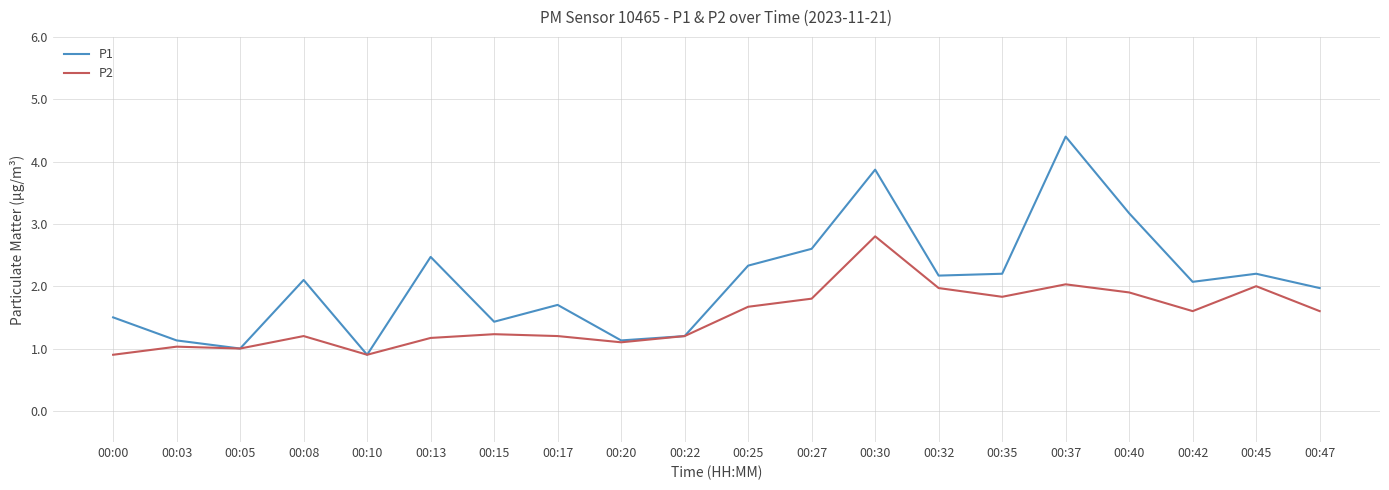

True or false: P2 has a value of 0.3 at 00:15.

False